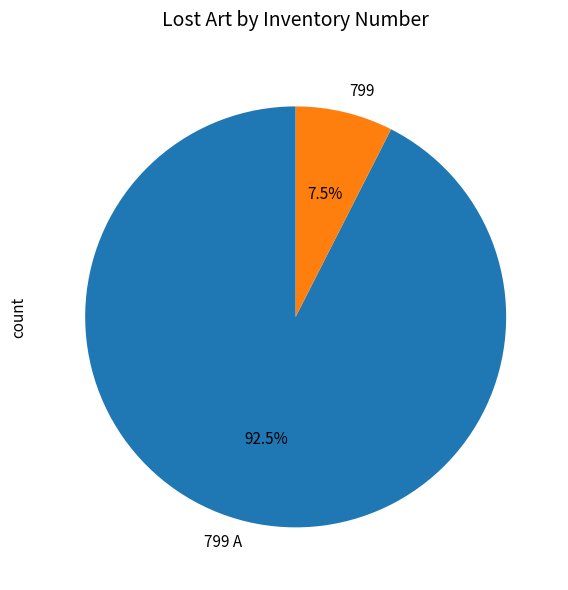

Is there a majority slice in this chart?

Yes